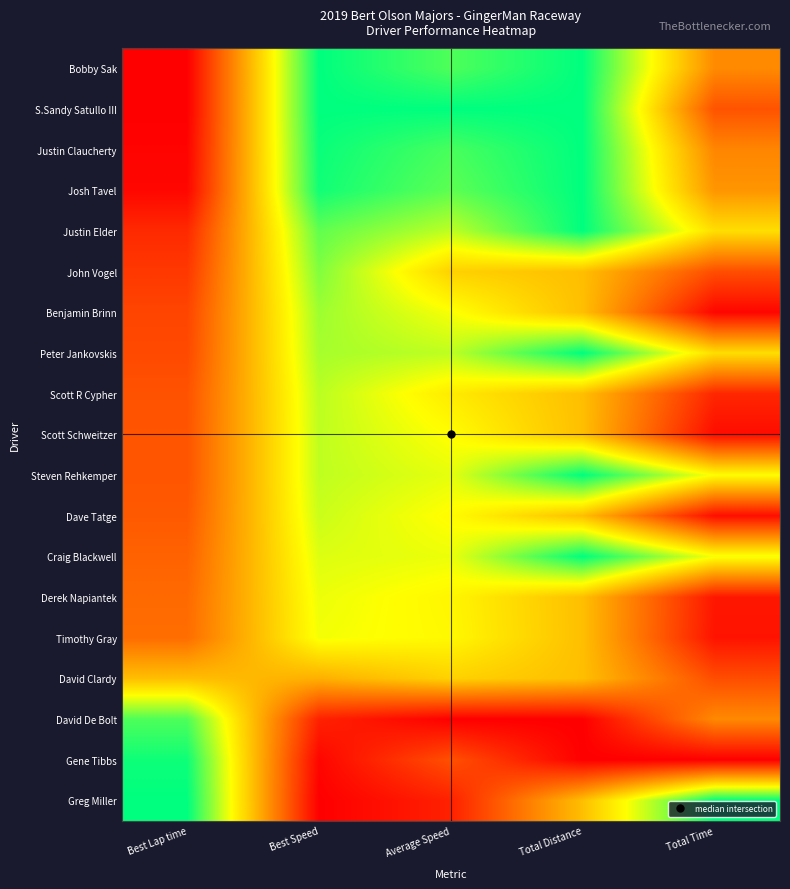

Rank the series at Total Distance from highest to lowest value.

Bobby Sak, S.Sandy Satullo III, Justin Claucherty, Josh Tavel, Justin Elder, Peter Jankovskis, Steven Rehkemper, Craig Blackwell, John Vogel, Benjamin Brinn, Scott R Cypher, Scott Schweitzer, Dave Tatge, Derek Napiantek, Timothy Gray, David Clardy, Greg Miller, David De Bolt, Gene Tibbs